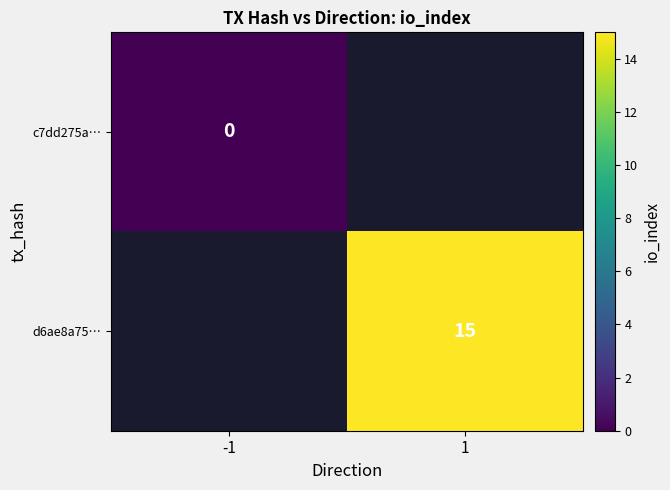

Is the value of d6ae8a75… at 1 greater than the value of c7dd275a… at -1?

Yes